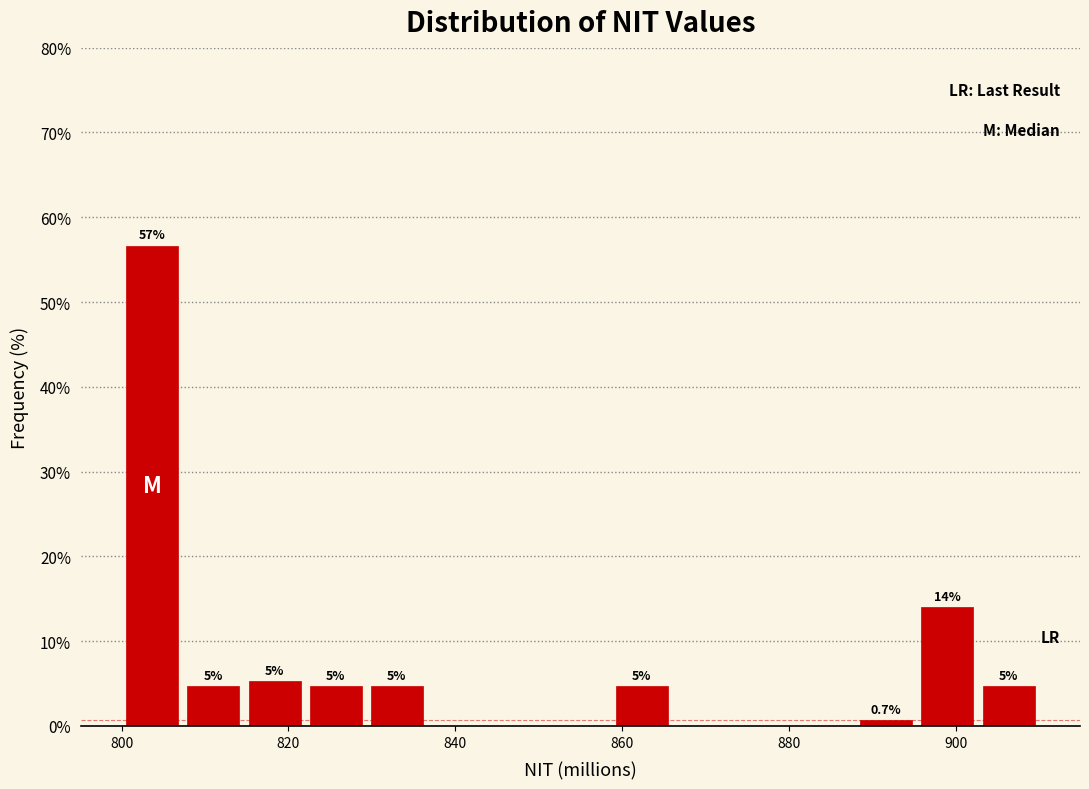

Read against the x-axis, roughly where is the centre of the tallest bar?

804